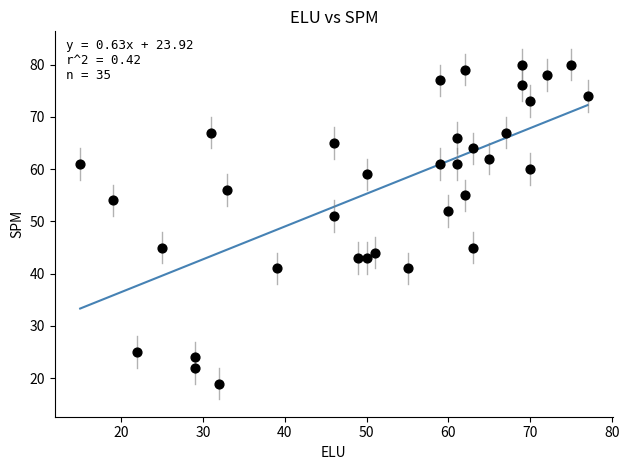

What Y value in the scatter plot is closest to 49?

51